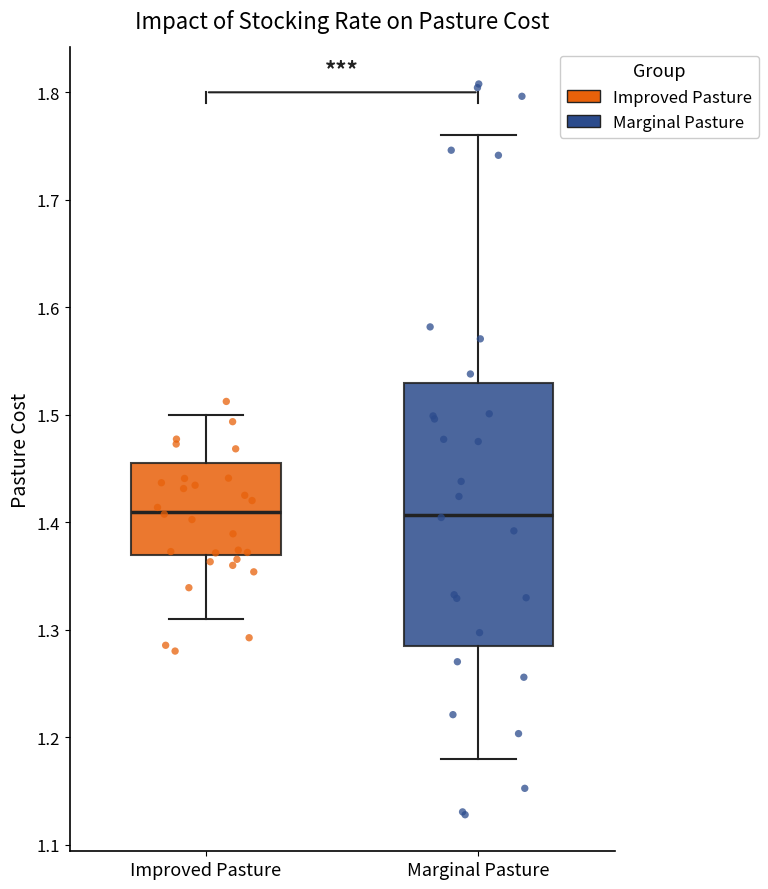

Reading left to right, read every box against the y-axis: the position of its median line, the range the box covers, and the ends of its whiskers. The values are not printed on the chart, so give them approximately, as read against the axis.

Improved Pasture: median 1.41, box 1.37 to 1.46, whiskers 1.31 to 1.50
Marginal Pasture: median 1.41, box 1.29 to 1.53, whiskers 1.18 to 1.76